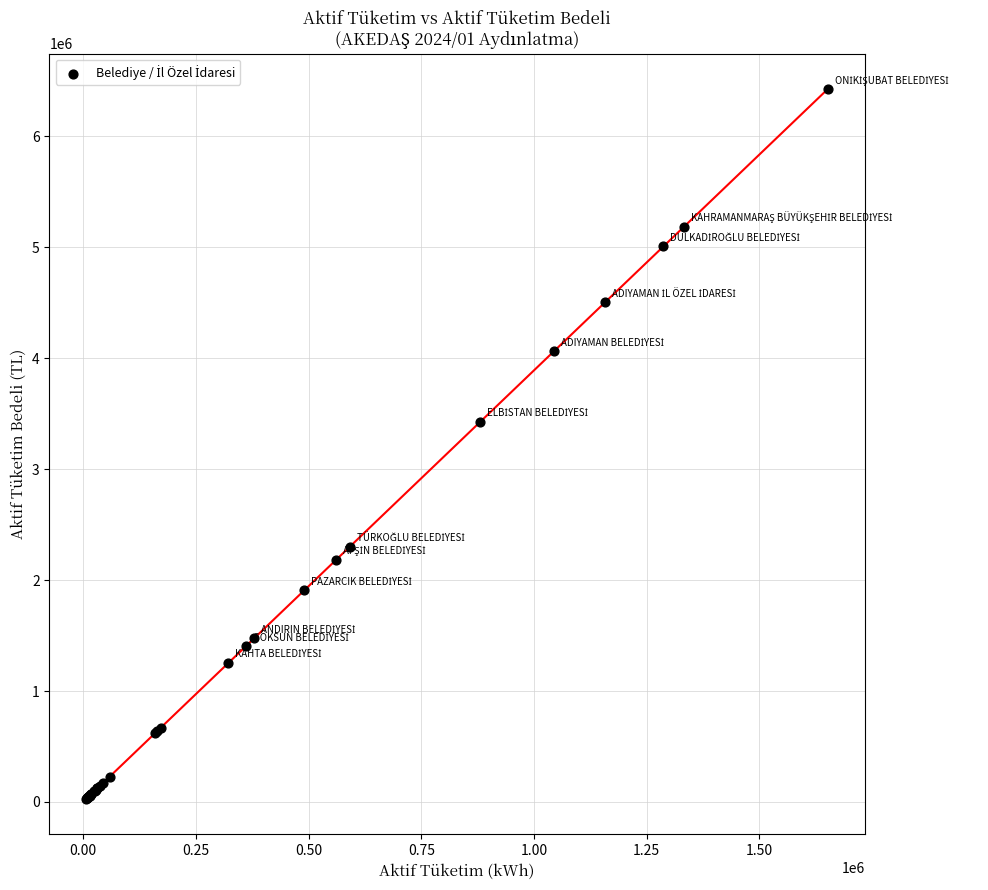

What Y value in the scatter plot is closest to 3226695?

3426860.2